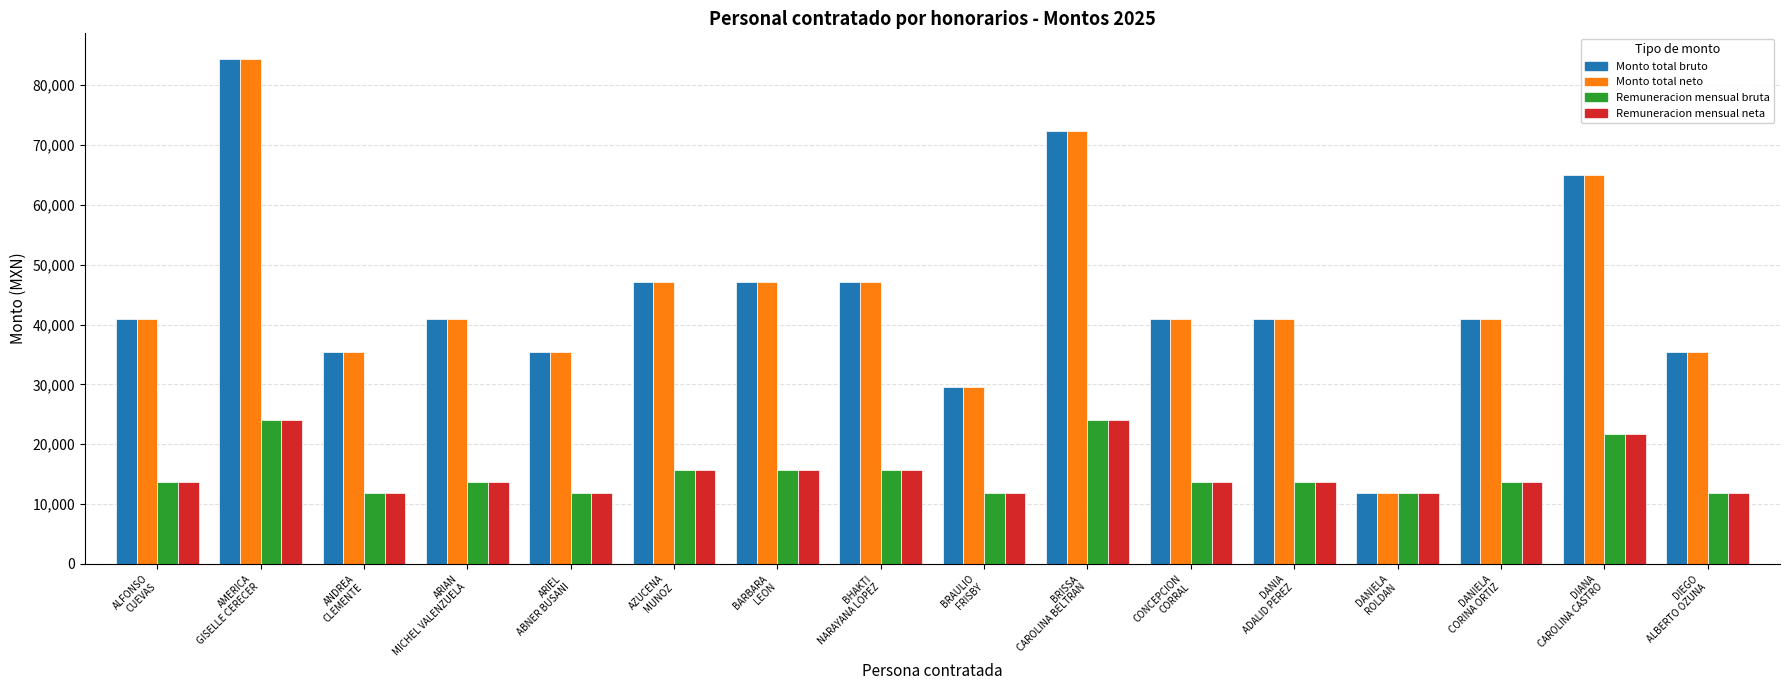

What is the maximum value for Remuneracion mensual neta?

24122.7